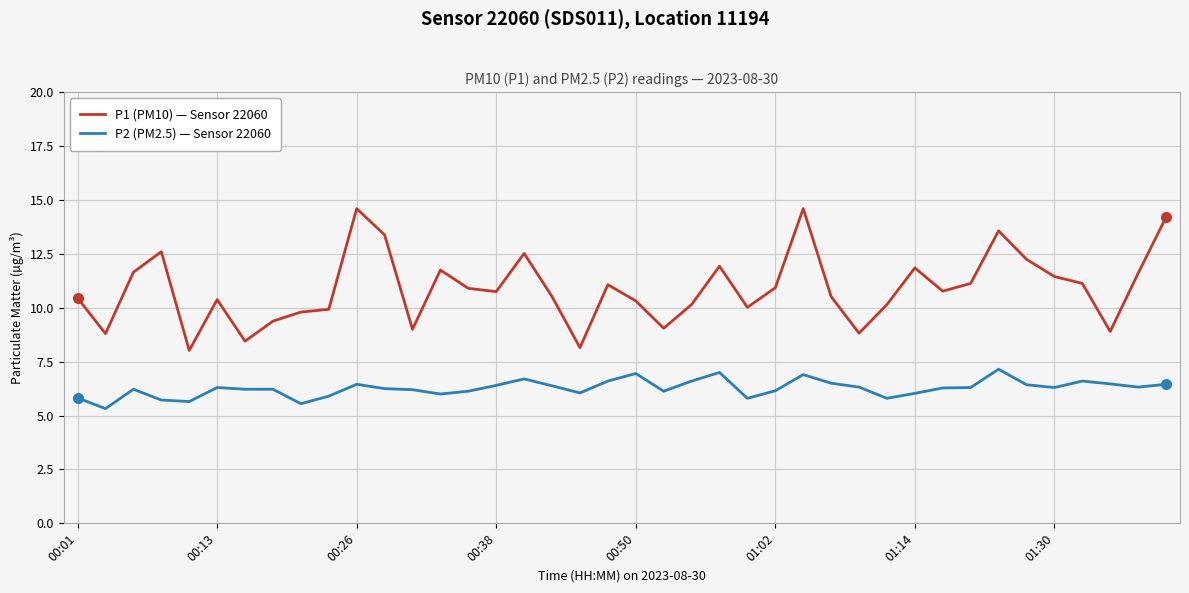

At how many categories does at least one series exceed 6?

40